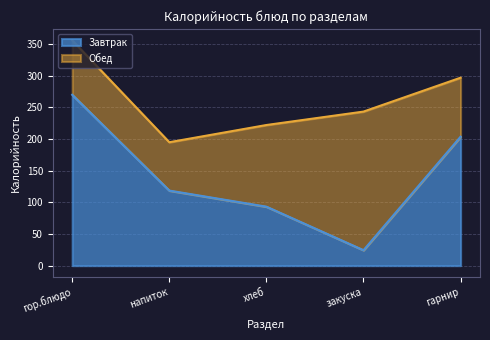

Which label corresponds to the smallest value in the chart?

закуска